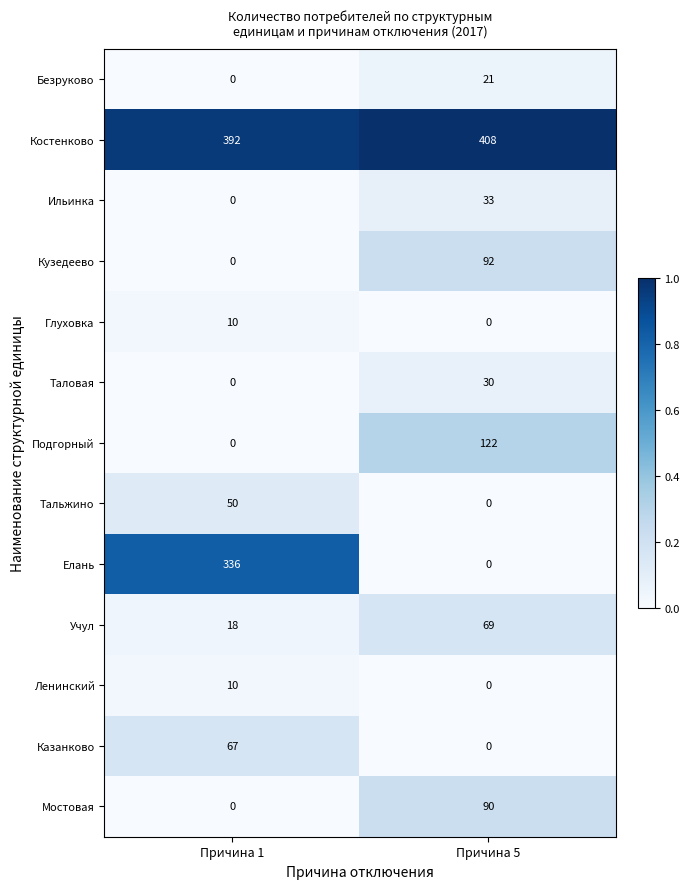

What is the difference between the highest and lowest values at Причина 1?

392